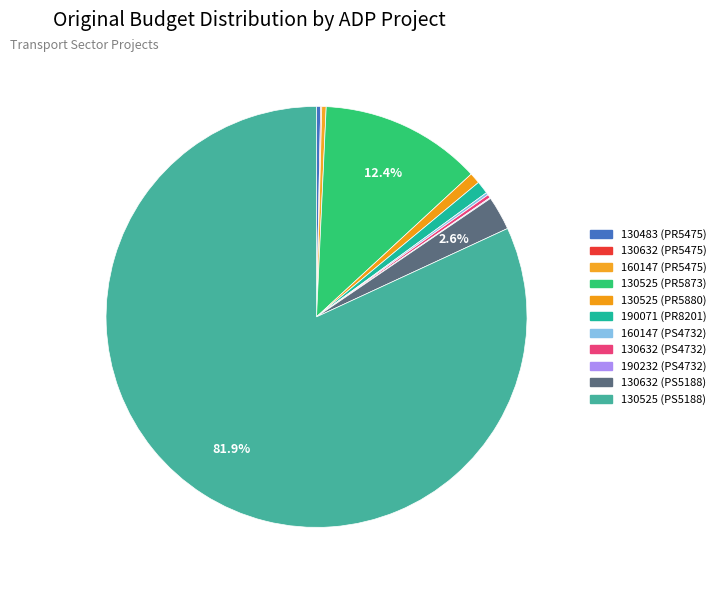

Does 130525 (PR5880) represent more than half of the total?

No